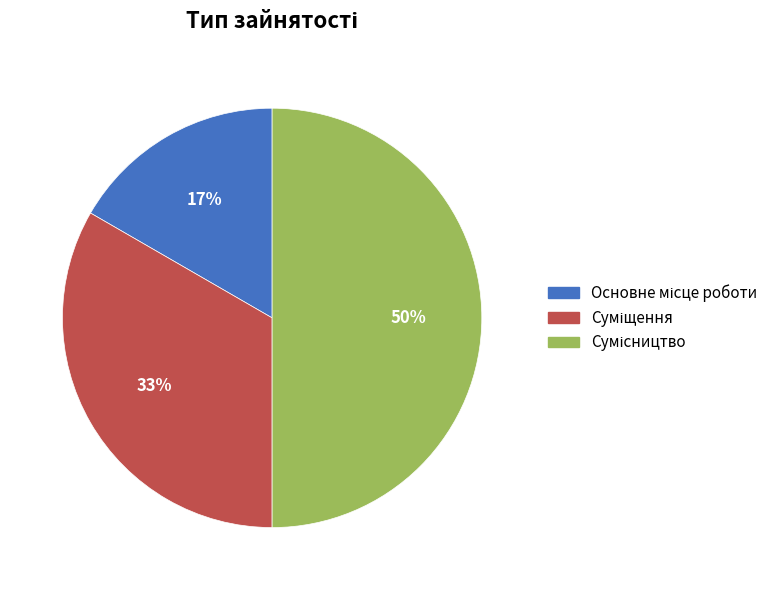

To the nearest percent, what is the difference between the largest and smallest slice percentages?

33%